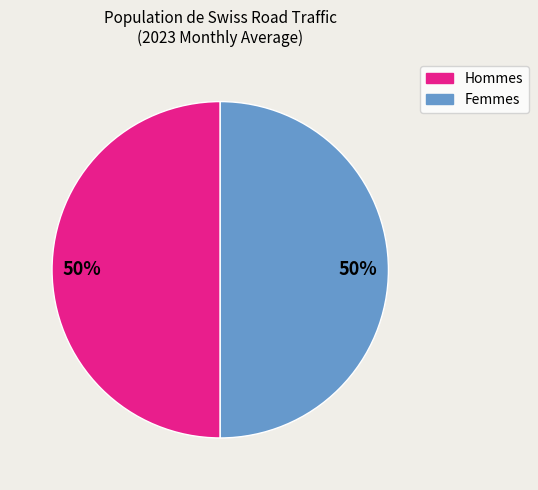

To the nearest percent, what is the average slice percentage?

50%